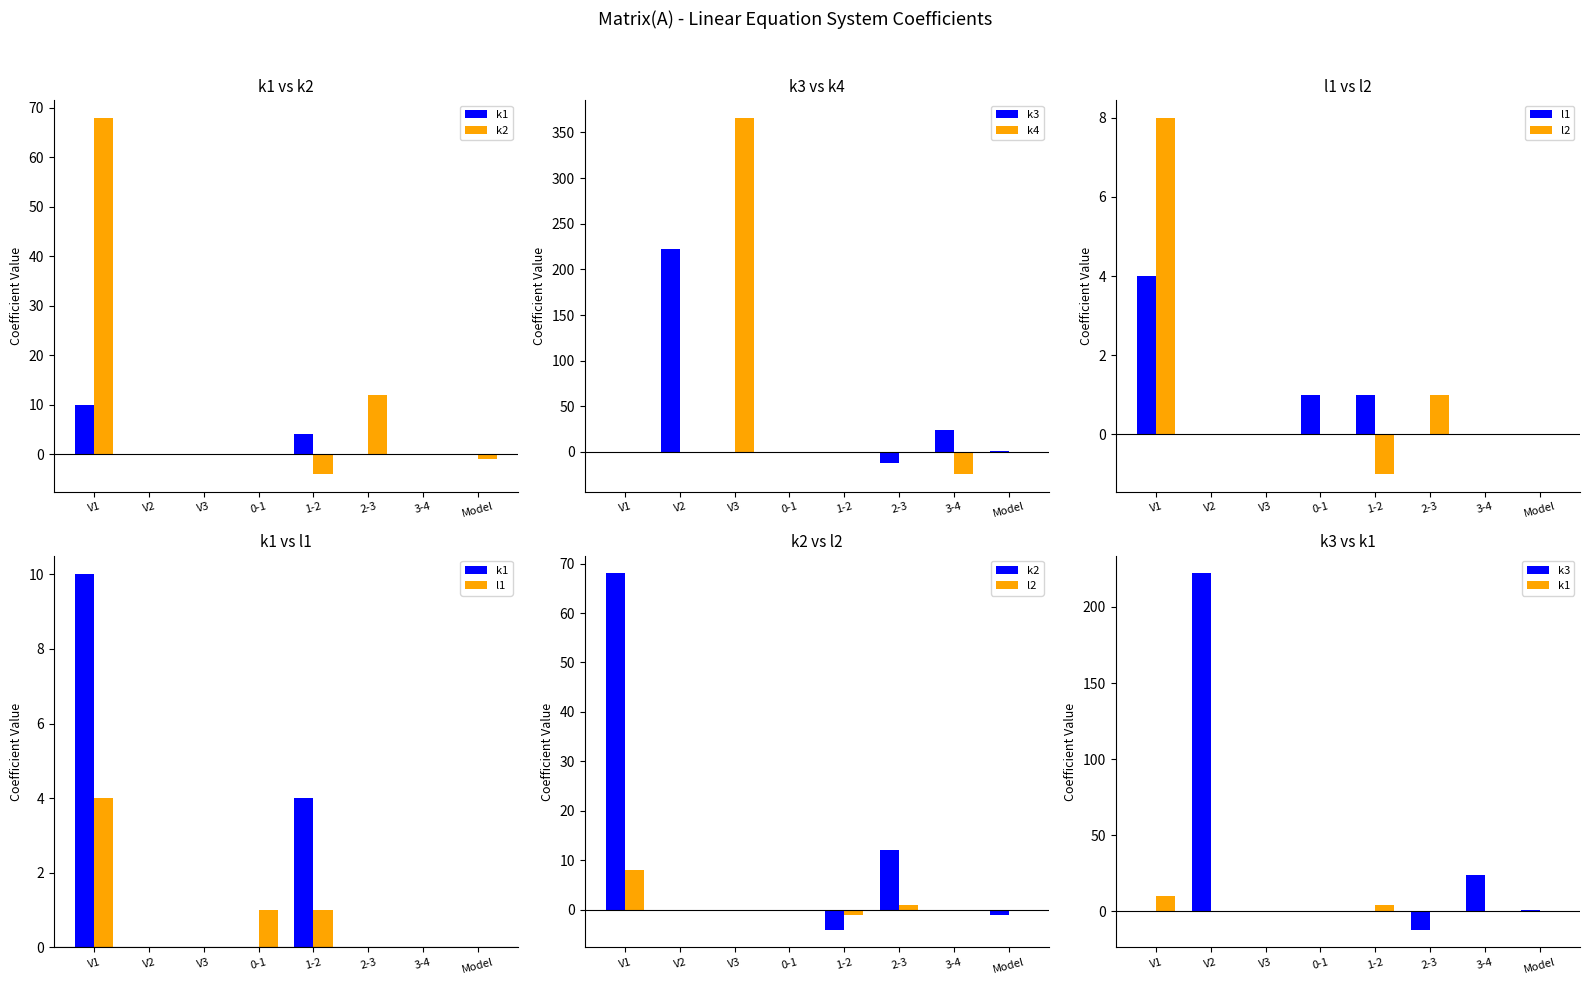

What is the maximum value for l1?

4